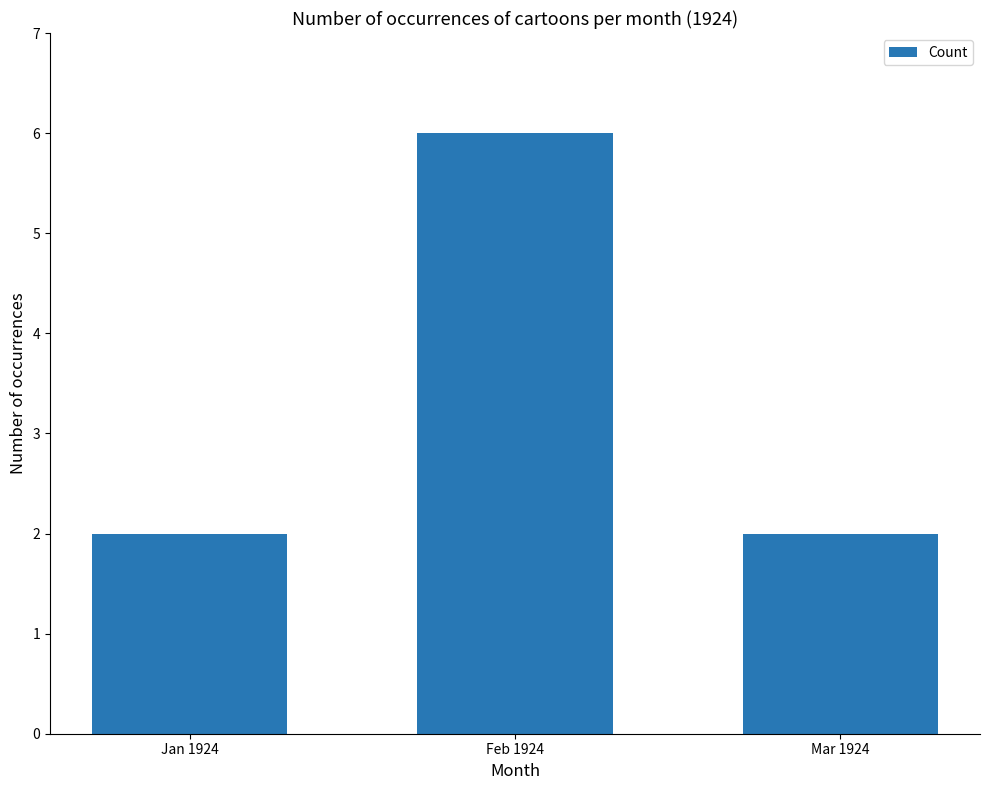

How many bars are there in total?

3